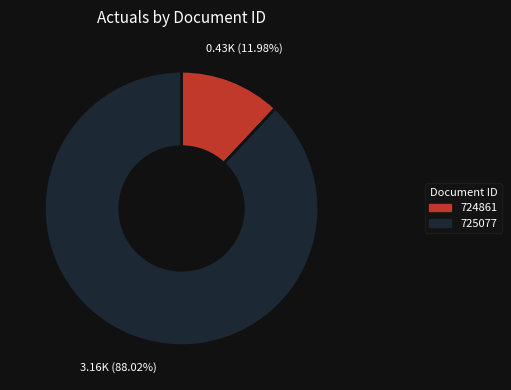

How many slices are in this pie chart?

2